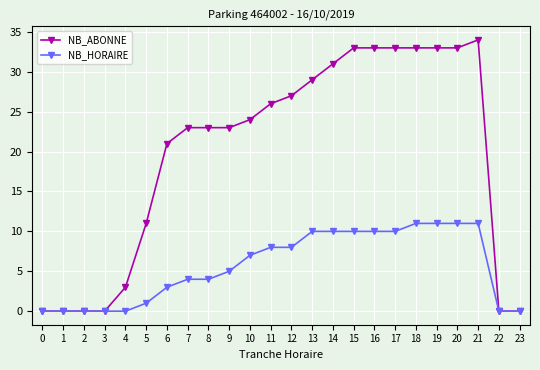

Which series has the largest total across all categories?

NB_ABONNE